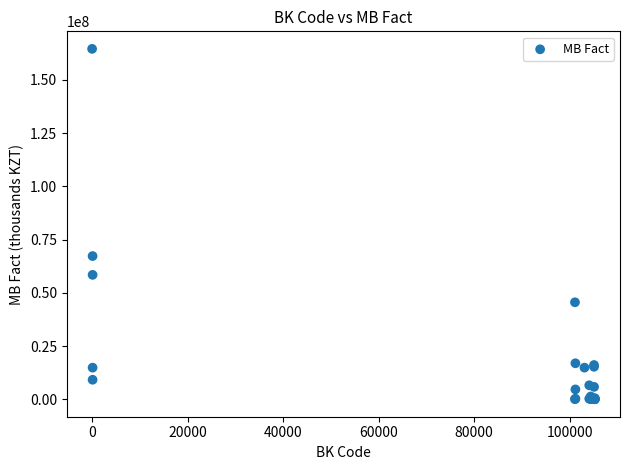

What Y value in the scatter plot is closest to 82315748?

67262649